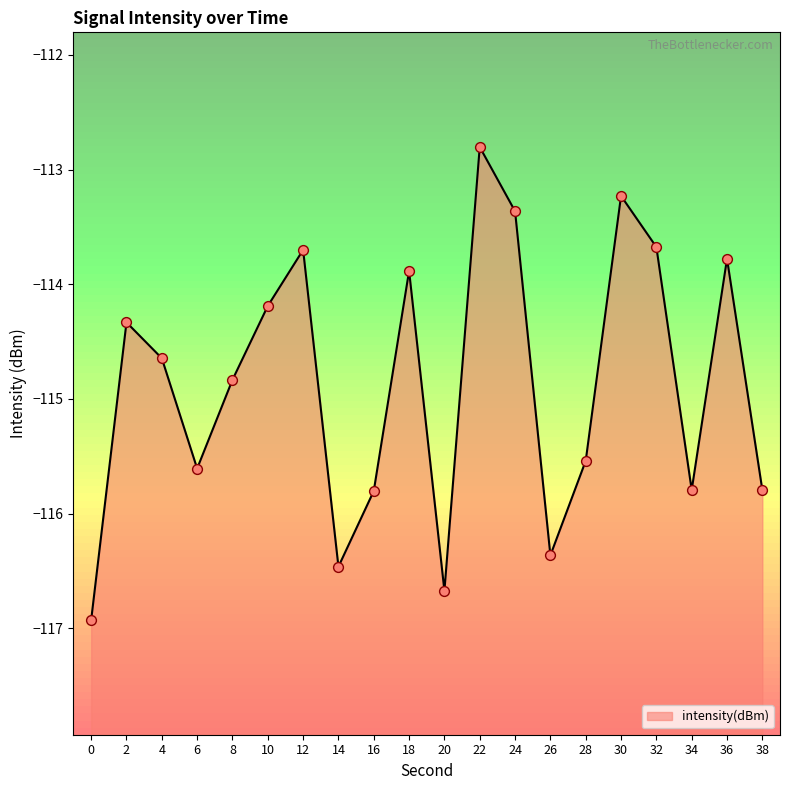

Which has a higher value, 26 or 16?

16